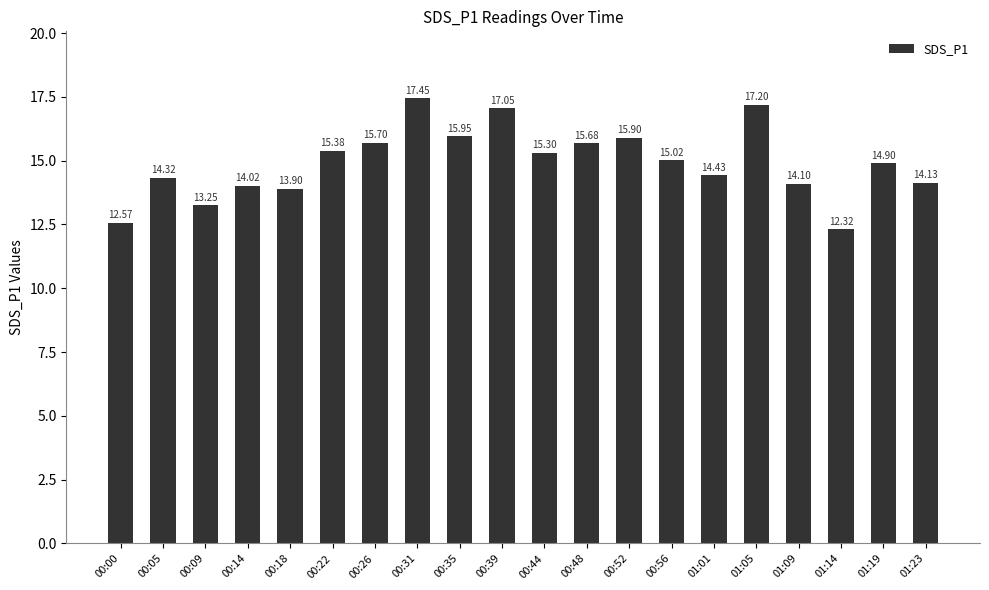

Where does the data first go above 15?

00:22